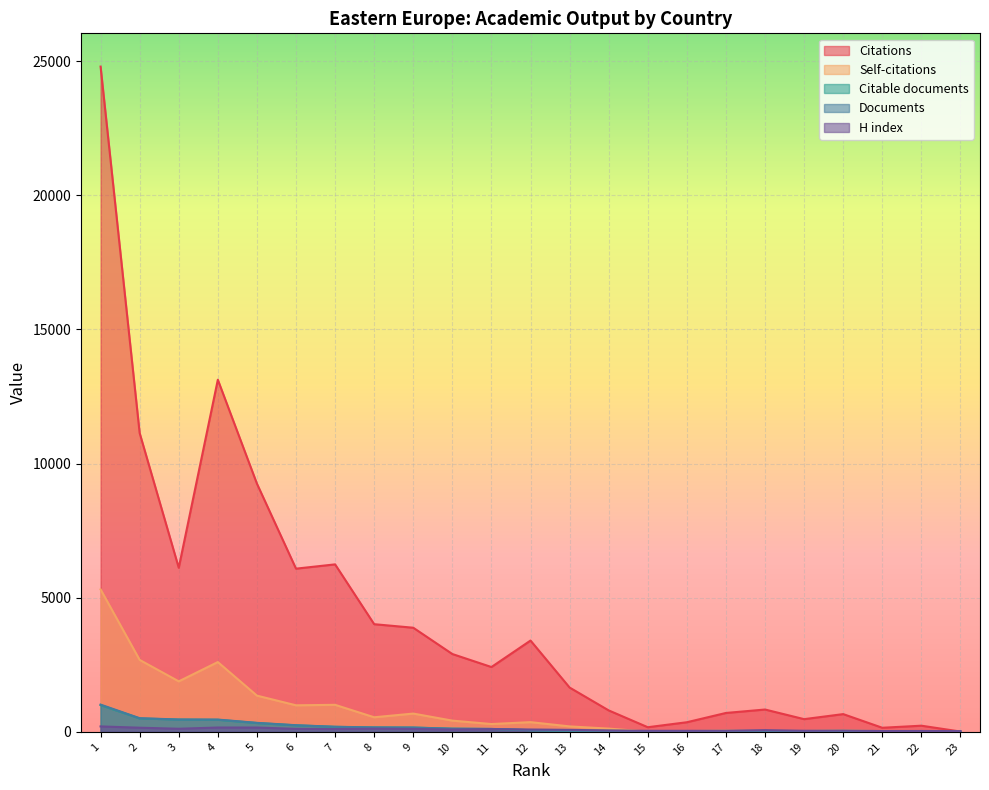

What is the value of the Citable documents point at the 6th from the left?

241